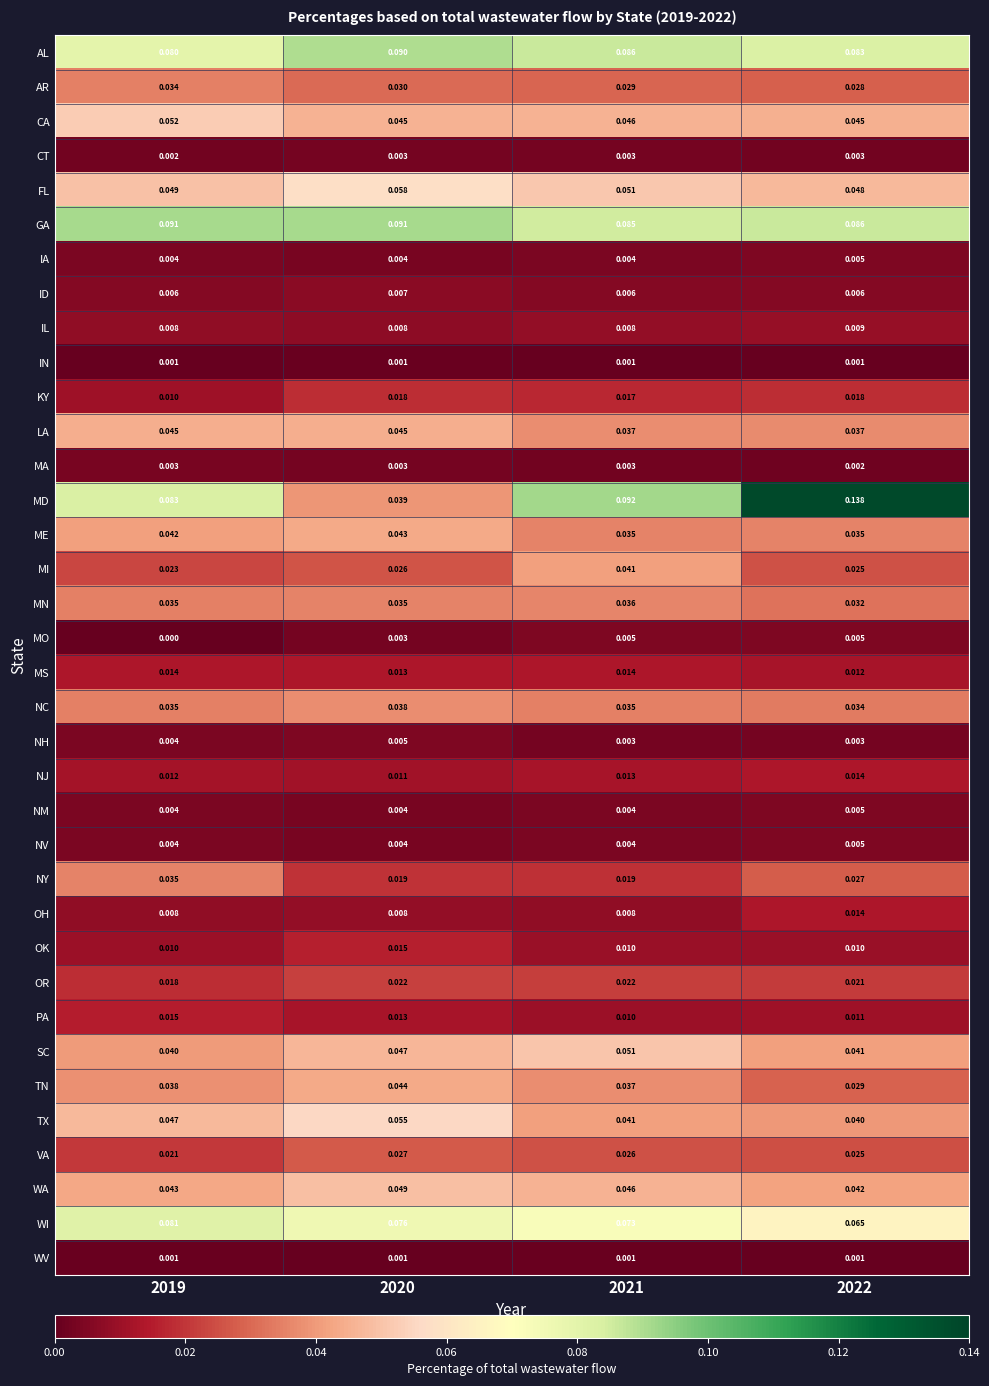

Which series has the largest total across all categories?

GA